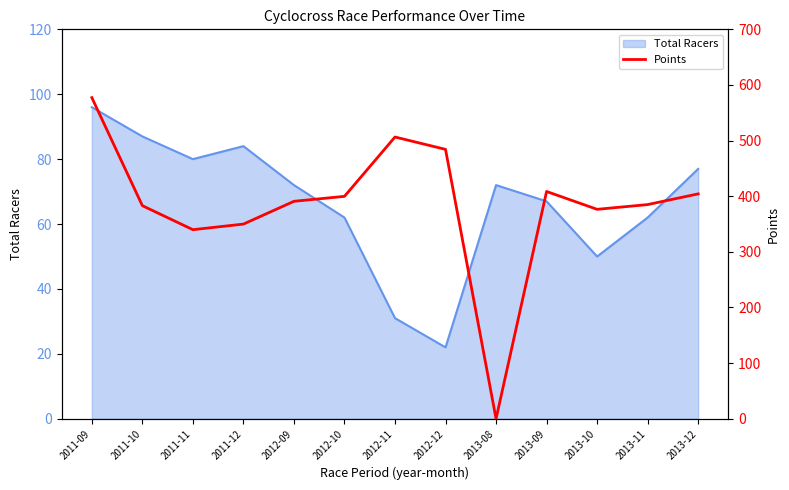

The value of Total Racers at 2013-08 is 22. True or false?

False